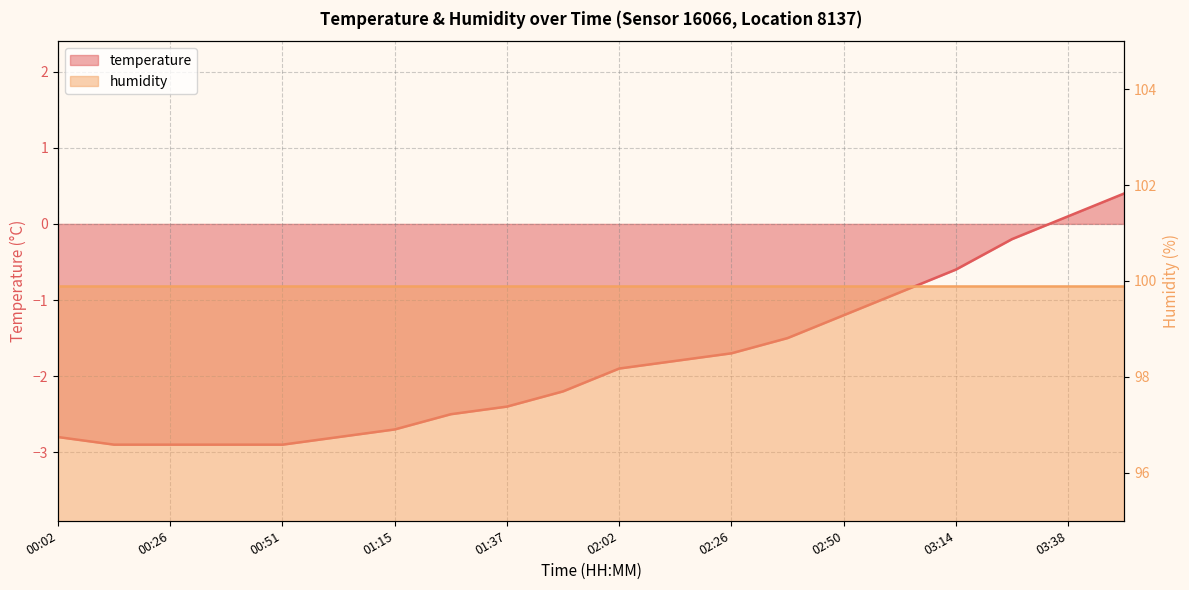

The chart shows a value of -2.8 at 00:02. True or false?

True